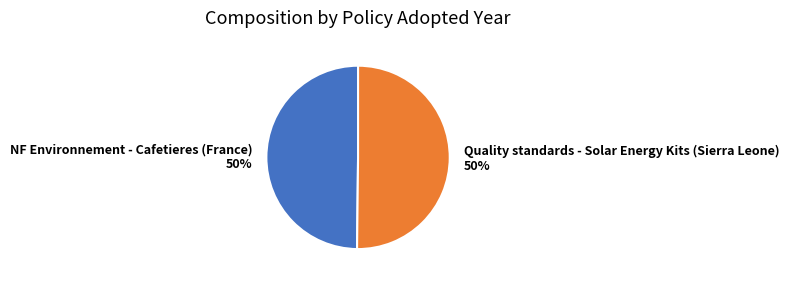

What is the ratio of the value at NF Environnement - Cafetieres (France) to the value at Quality standards - Solar Energy Kits (Sierra Leone)?

1.0